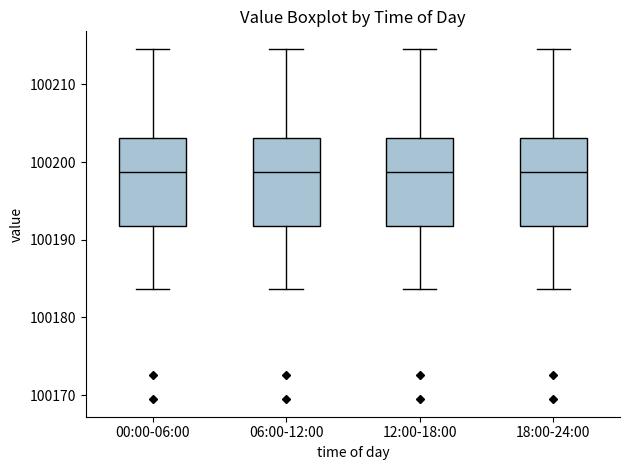

Reading left to right, read every box against the y-axis: the position of its median line, the range the box covers, and the ends of its whiskers. The values are not printed on the chart, so give them approximately, as read against the axis.

00:00-06:00: median 100199, box 100192 to 100203, whiskers 100184 to 100215
06:00-12:00: median 100199, box 100192 to 100203, whiskers 100184 to 100215
12:00-18:00: median 100199, box 100192 to 100203, whiskers 100184 to 100215
18:00-24:00: median 100199, box 100192 to 100203, whiskers 100184 to 100215